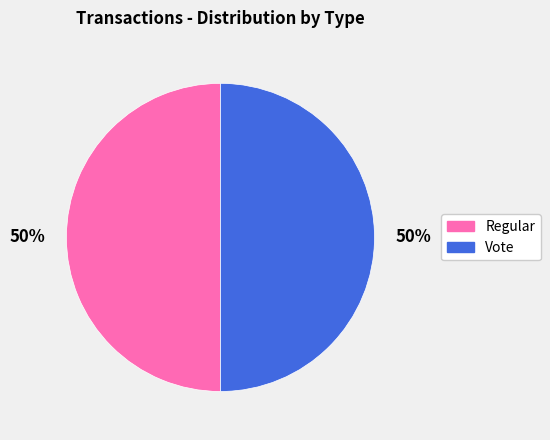

What is the ratio of the value at Vote to the value at Regular?

1.0